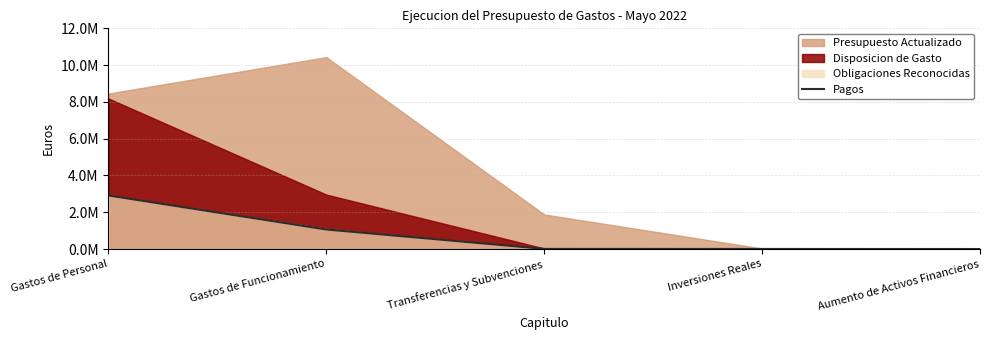

The chart shows a value of 2910821.0 at Gastos de Personal. True or false?

True